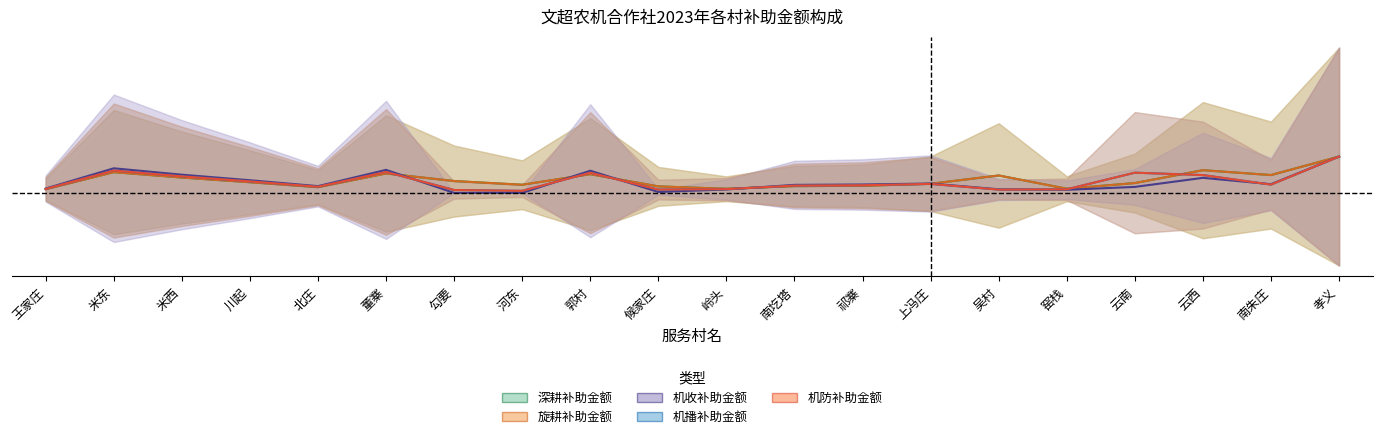

Which label corresponds to the largest value in the chart?

孝义